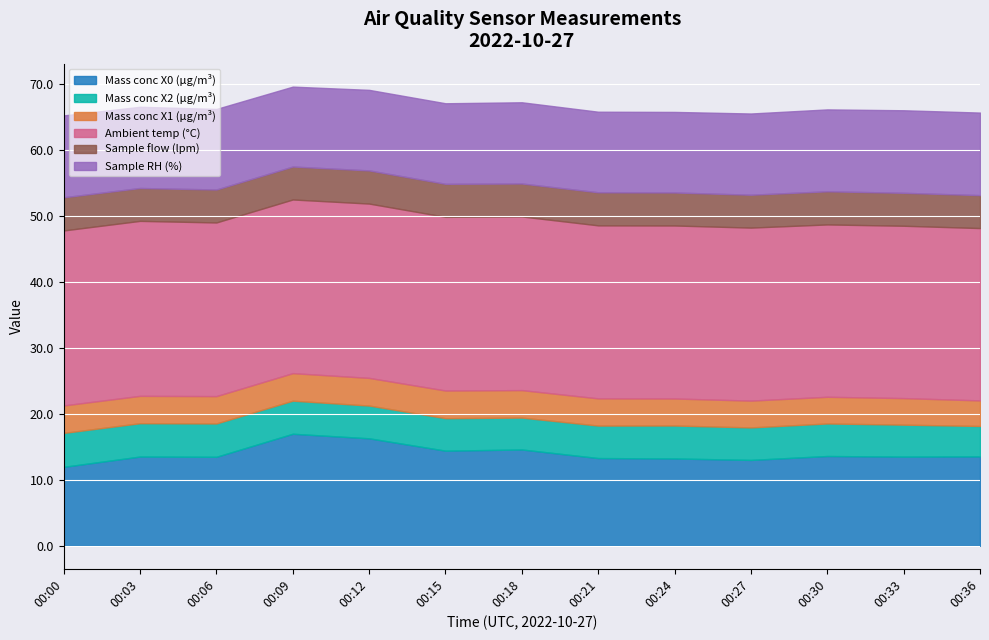

True or false: Mass conc X2 (μg/m³) has a value of 5.0 at 00:12.

True